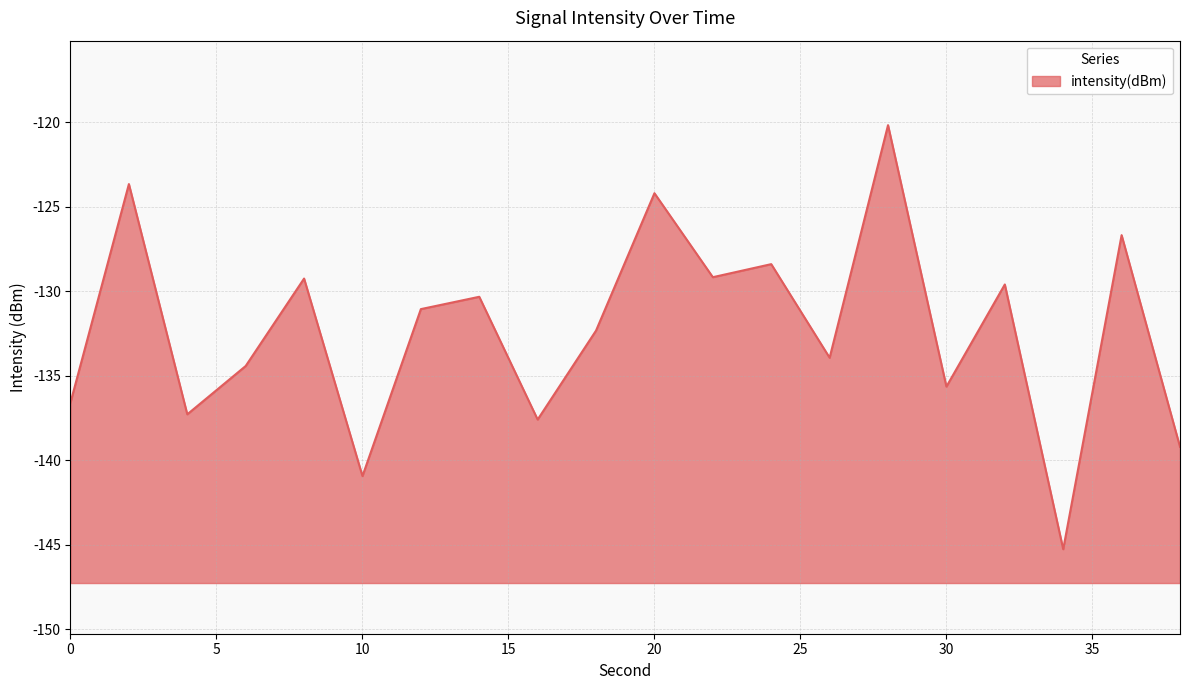

True or false: the data shows -82.0 at 12.

False